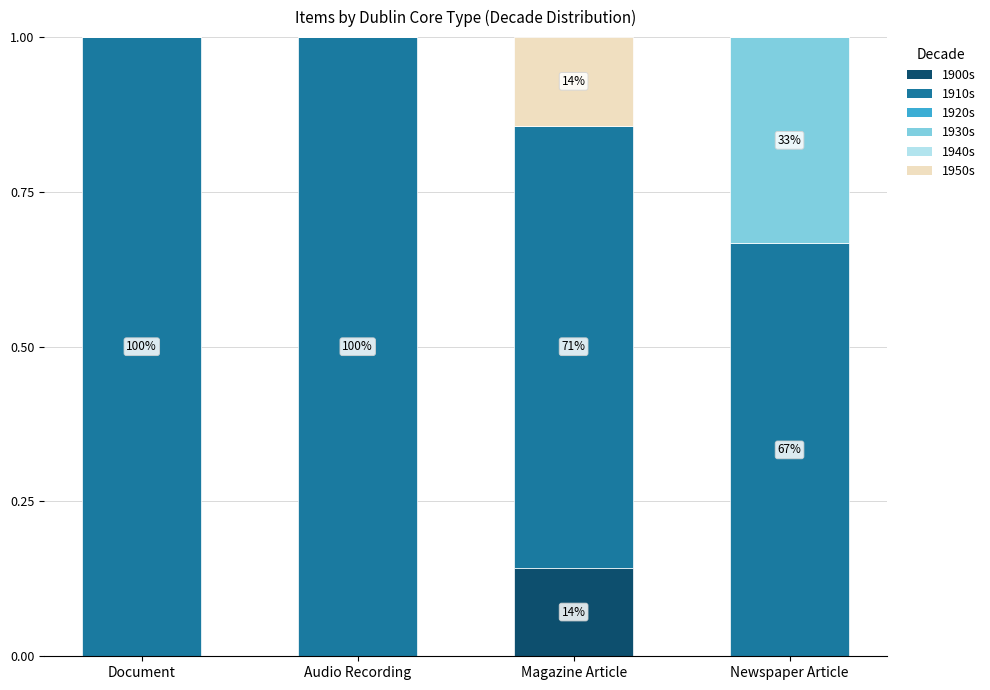

What is the total value across all series at Newspaper Article?

1.0